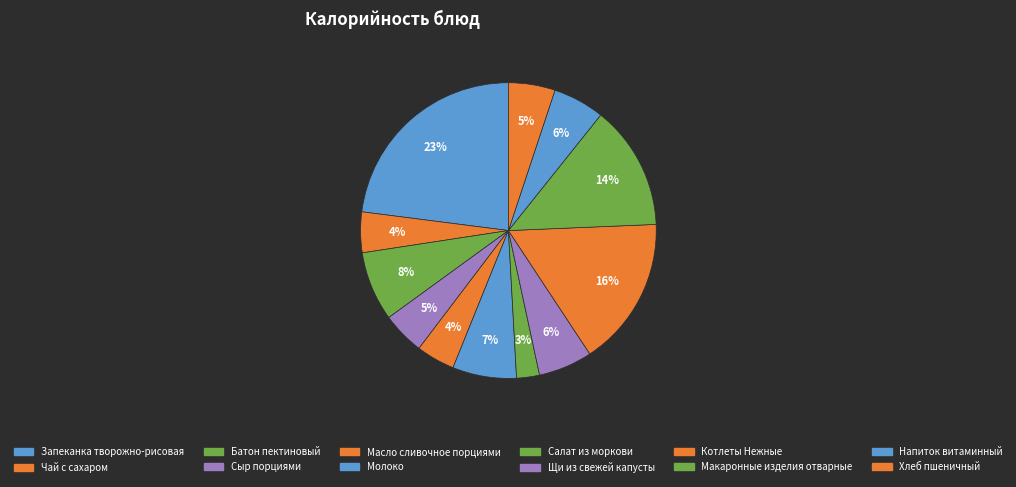

How many slices are in this pie chart?

12